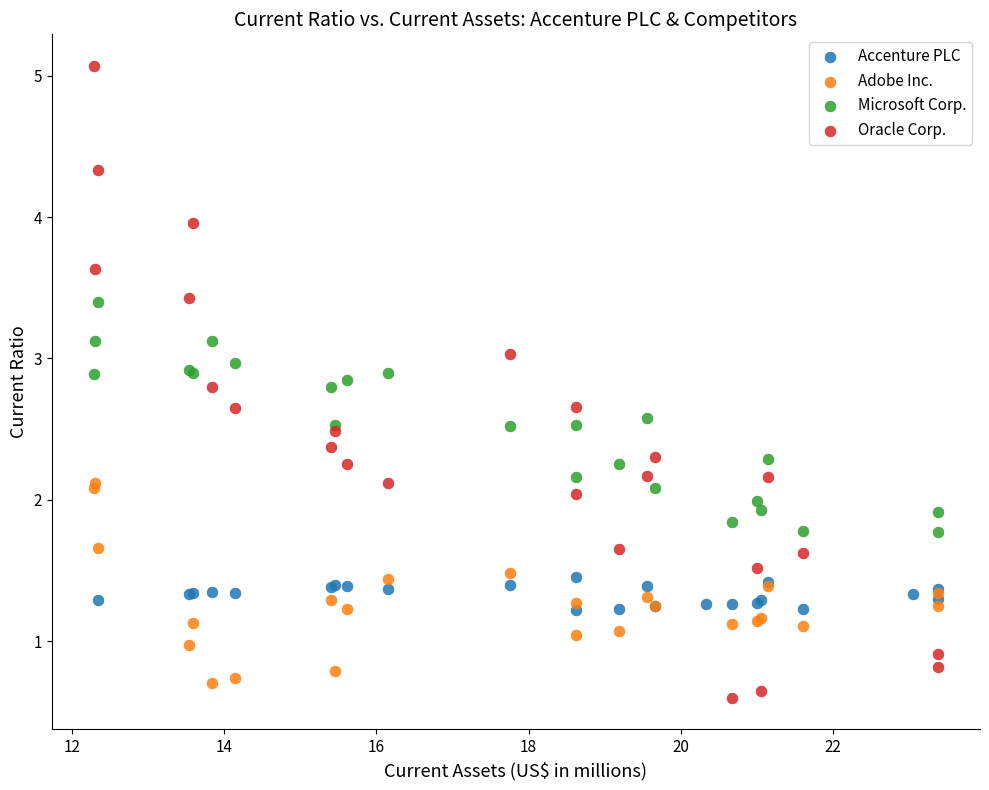

What are all the series names shown in the legend?

Accenture PLC, Adobe Inc., Microsoft Corp., Oracle Corp.